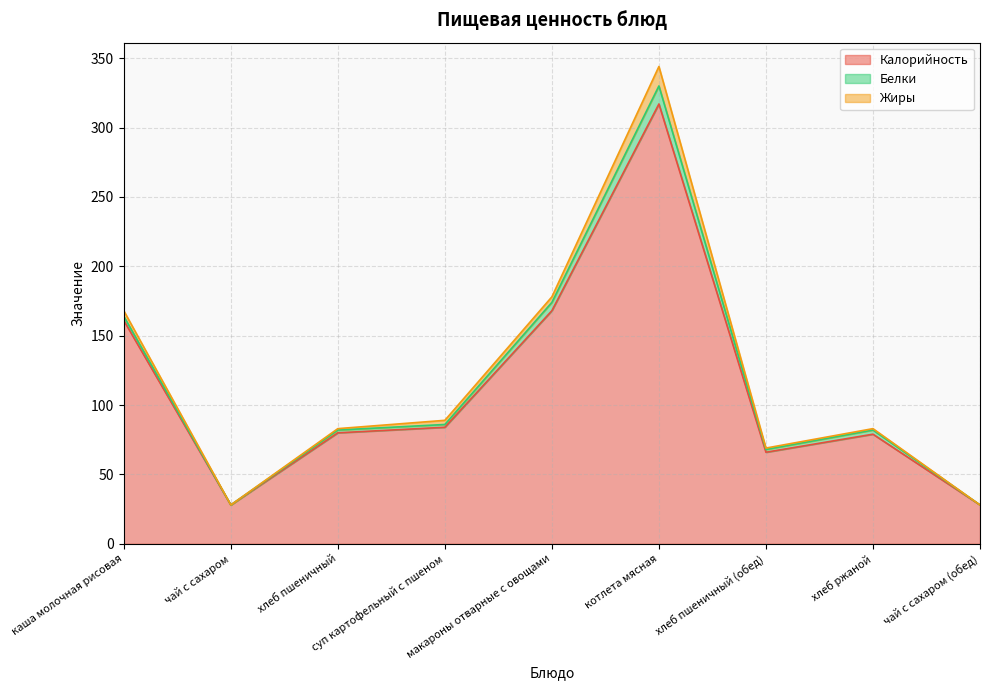

Reading left to right, list all the values displayed in this chart.

Калорийность: каша молочная рисовая=161	чай с сахаром=28	хлеб пшеничный=80	суп картофельный с пшеном=84	макароны отварные с овощами=168	котлета мясная=317	хлеб пшеничный (обед)=66	хлеб ржаной=79	чай с сахаром (обед)=28
Белки: каша молочная рисовая=3	чай с сахаром=0	хлеб пшеничный=2	суп картофельный с пшеном=2	макароны отварные с овощами=6	котлета мясная=13	хлеб пшеничный (обед)=2	хлеб ржаной=3	чай с сахаром (обед)=0
Жиры: каша молочная рисовая=4	чай с сахаром=0	хлеб пшеничный=1	суп картофельный с пшеном=3	макароны отварные с овощами=4	котлета мясная=14	хлеб пшеничный (обед)=1	хлеб ржаной=1	чай с сахаром (обед)=0